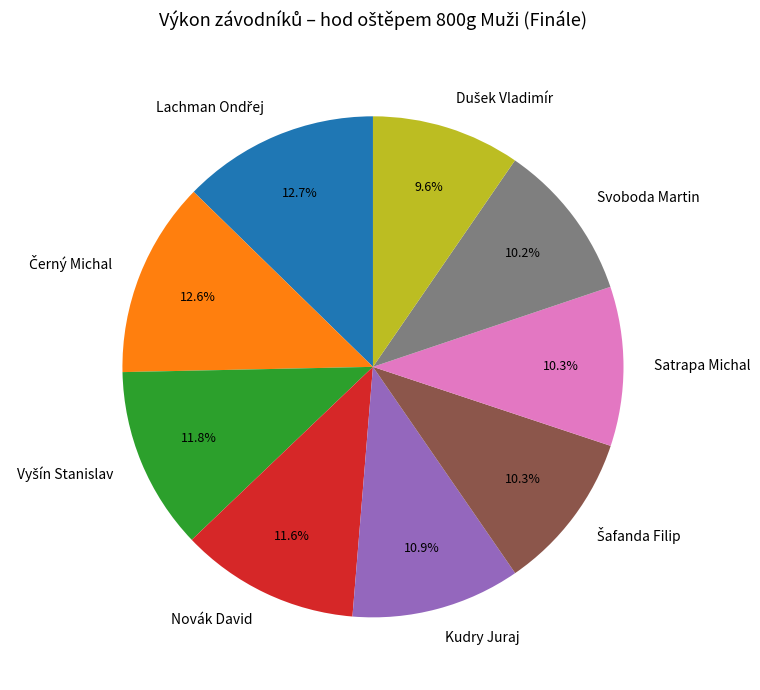

Between Novák David and Kudry Juraj, which is larger?

Novák David